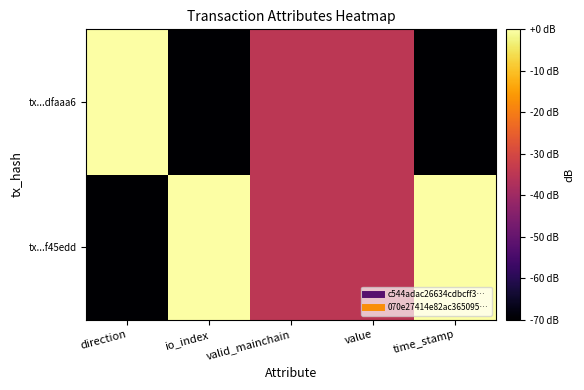

Between time_stamp and direction, which is larger?

time_stamp